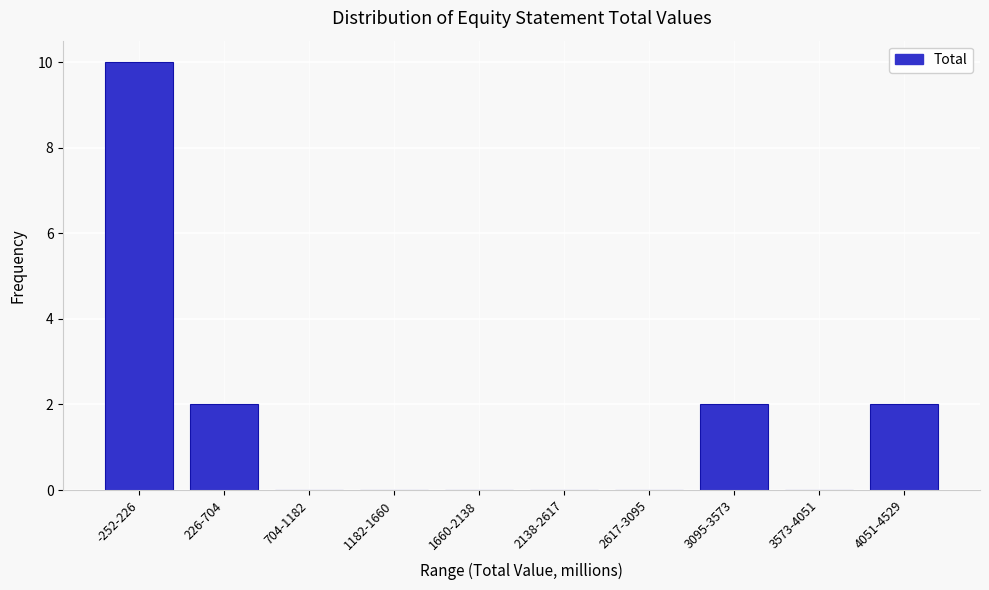

Reading left to right, what are all the values shown in this chart?

-252-226=10	226-704=2	704-1182=0	1182-1660=0	1660-2138=0	2138-2617=0	2617-3095=0	3095-3573=2	3573-4051=0	4051-4529=2